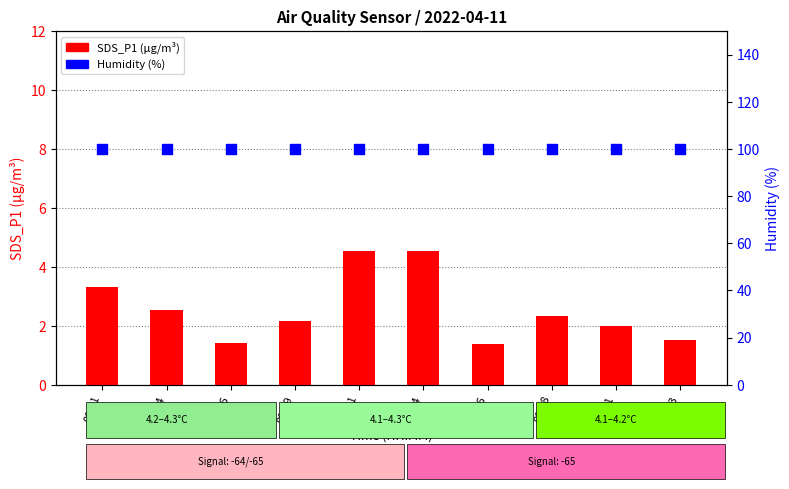

Which series has the largest total across all categories?

Humidity